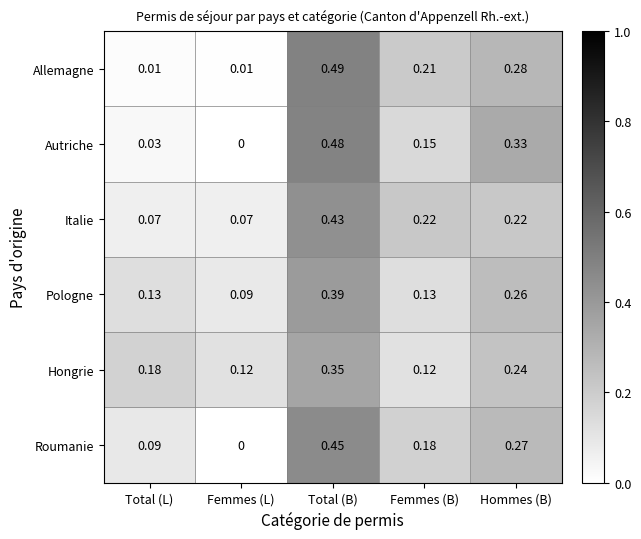

Count the number of data series in this chart.

6